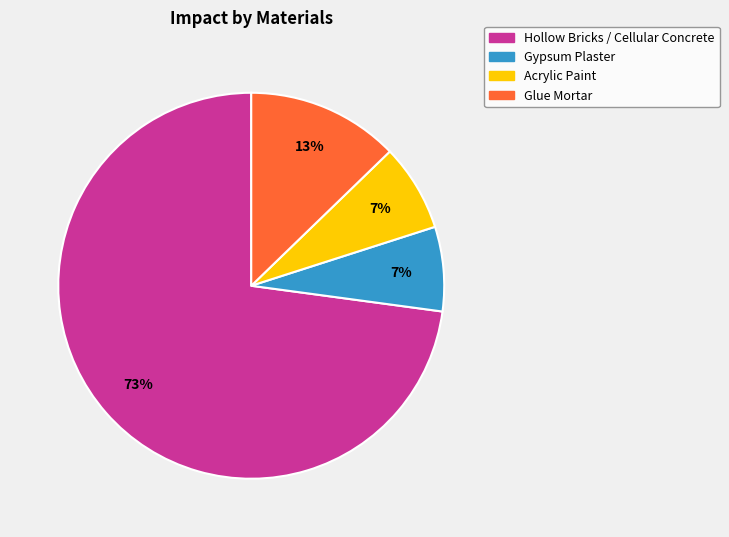

To the nearest percent, what is the difference between the largest and smallest slice percentages?

66%